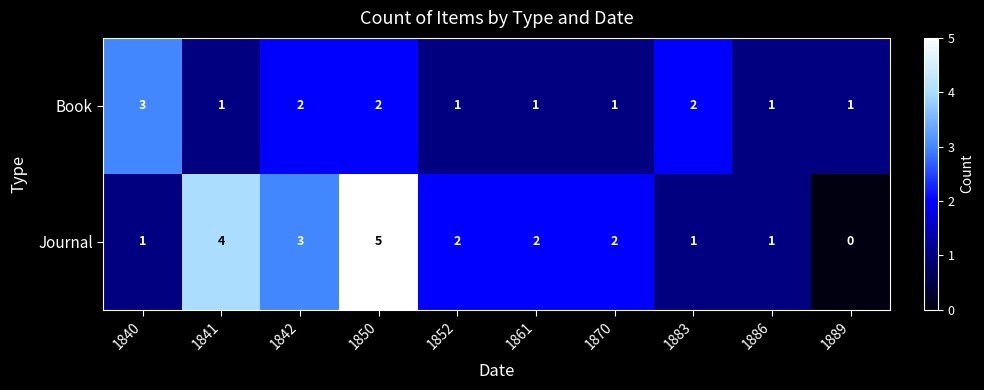

The value of Journal at 1861 is 2. True or false?

True